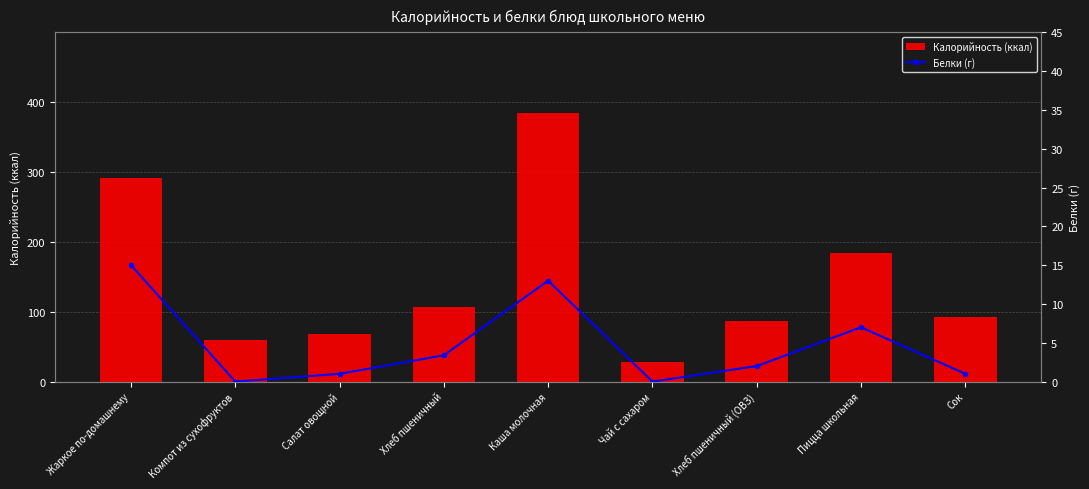

List the series in order of their peak value, lowest first.

Белки (г), Калорийность (ккал)